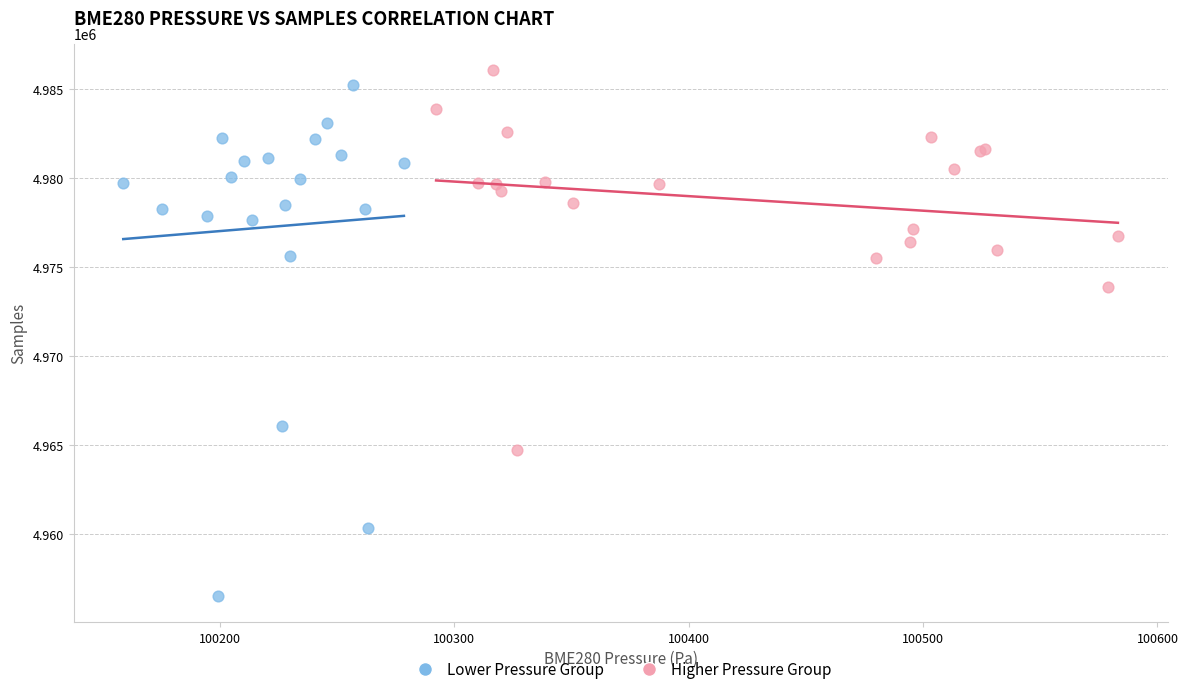

What are all the series names shown in the legend?

Lower Pressure Group, Higher Pressure Group